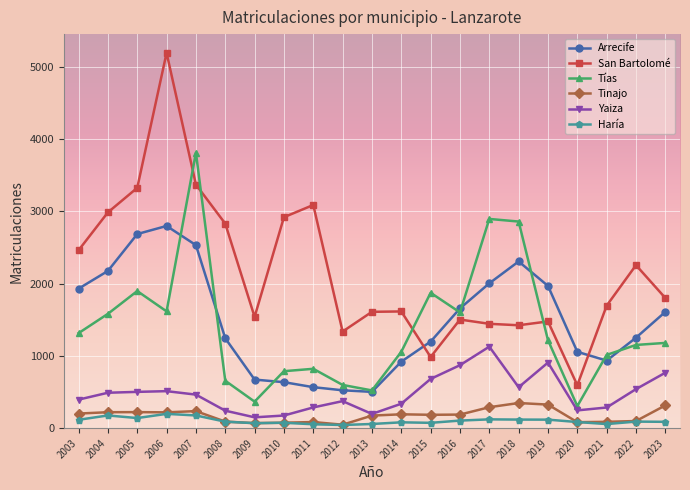

What is the difference between the Tías values at 2009 and 2004?

1214